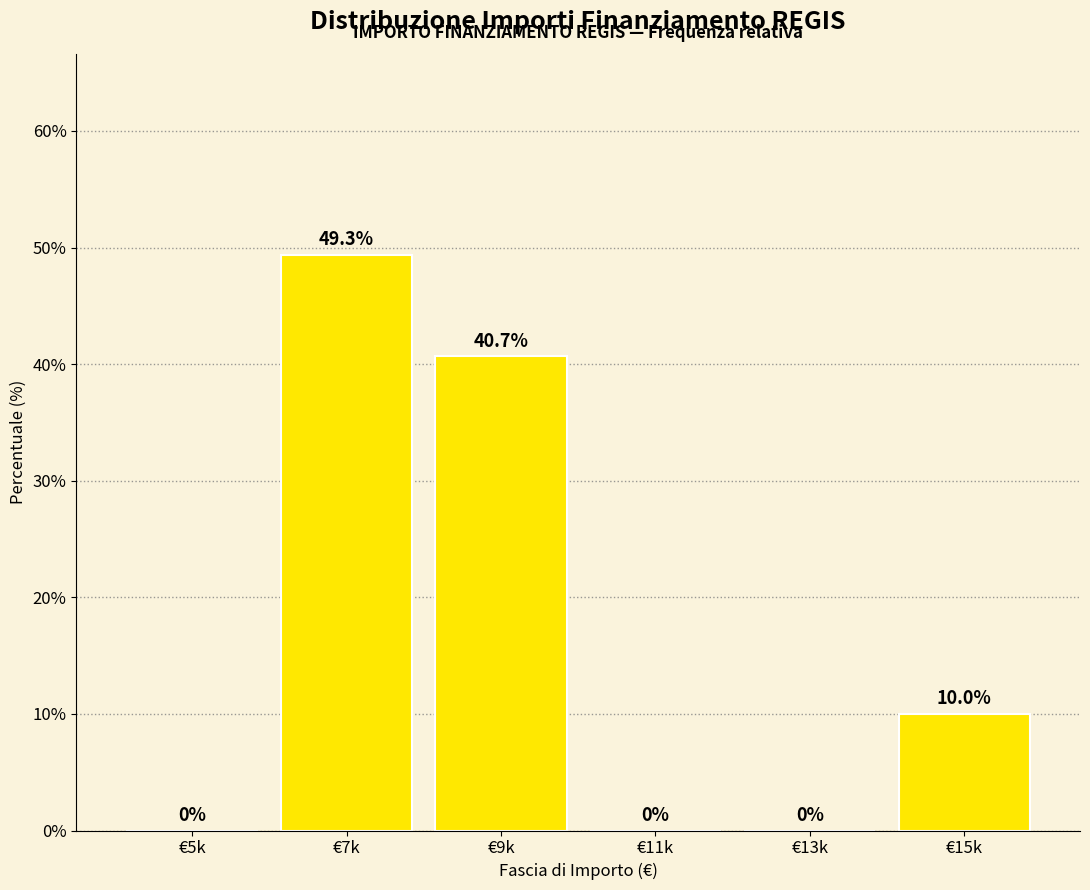

Reading right to left, list all the values displayed in this chart.

€15k=10.0	€13k=0.0	€11k=0.0	€9k=40.7	€7k=49.3	€5k=0.0